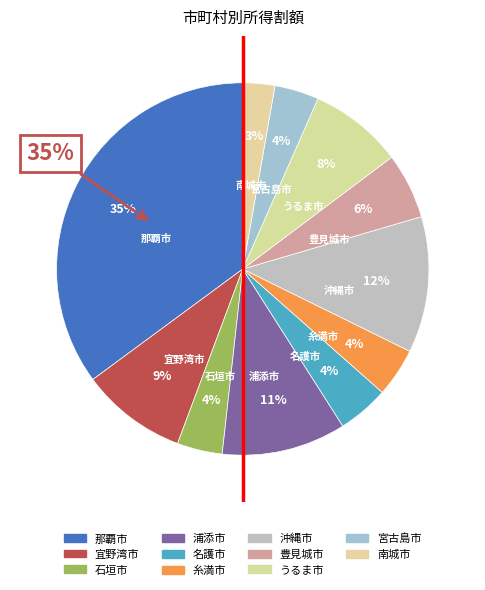

Rank the categories by value from lowest to highest.

南城市, 宮古島市, 石垣市, 糸満市, 名護市, 豊見城市, うるま市, 宜野湾市, 浦添市, 沖縄市, 那覇市